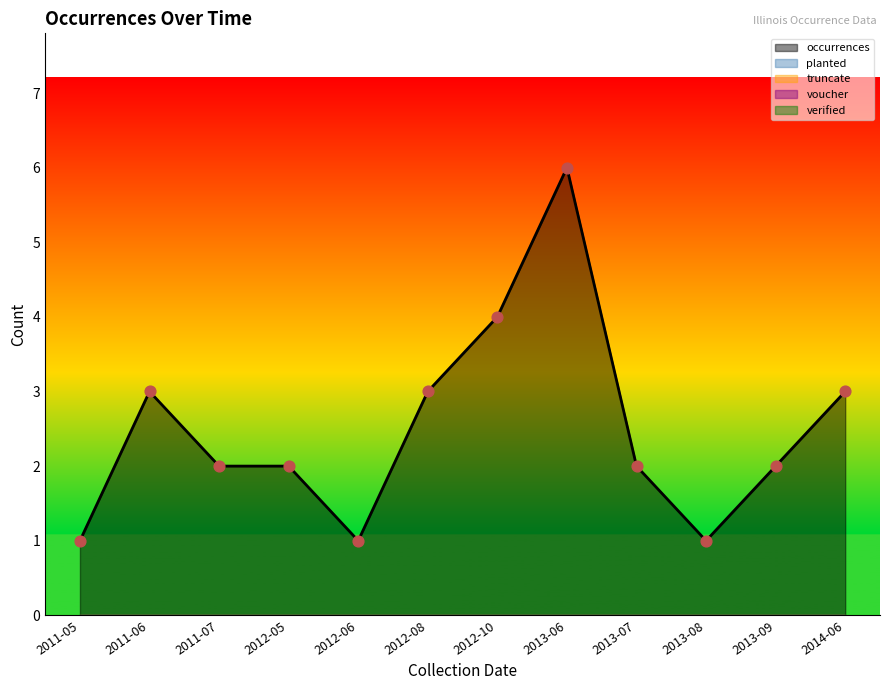

True or false: occurrences has a value of 2 at 2012-05.

True